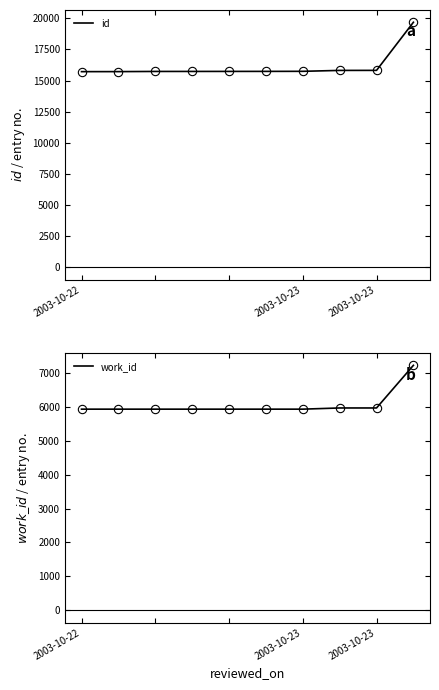

Which series has the largest total across all categories?

id